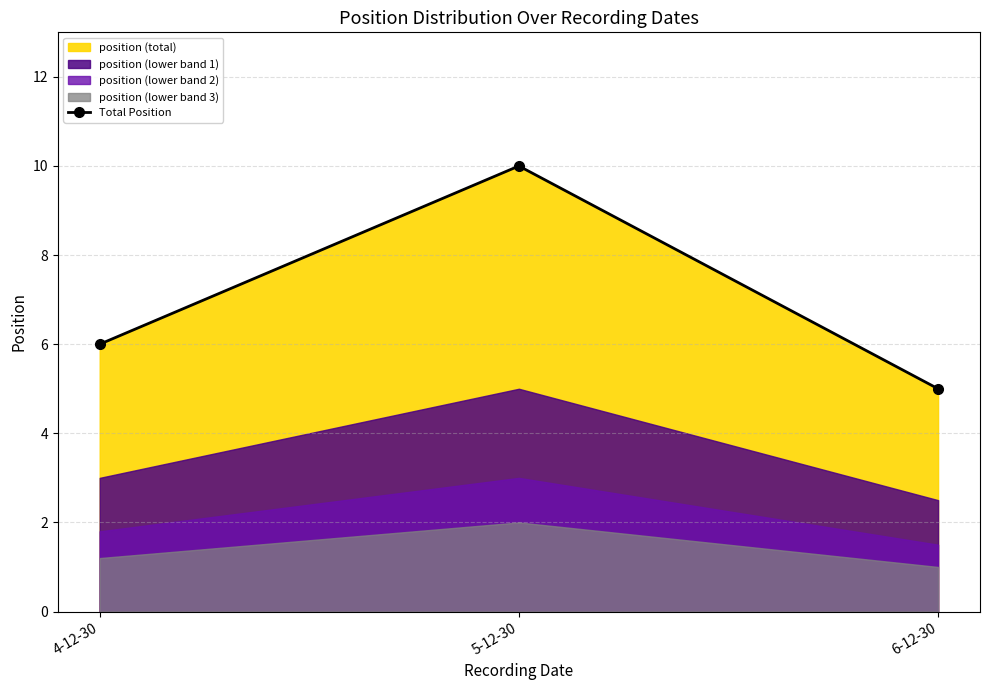

What is the average value?

7